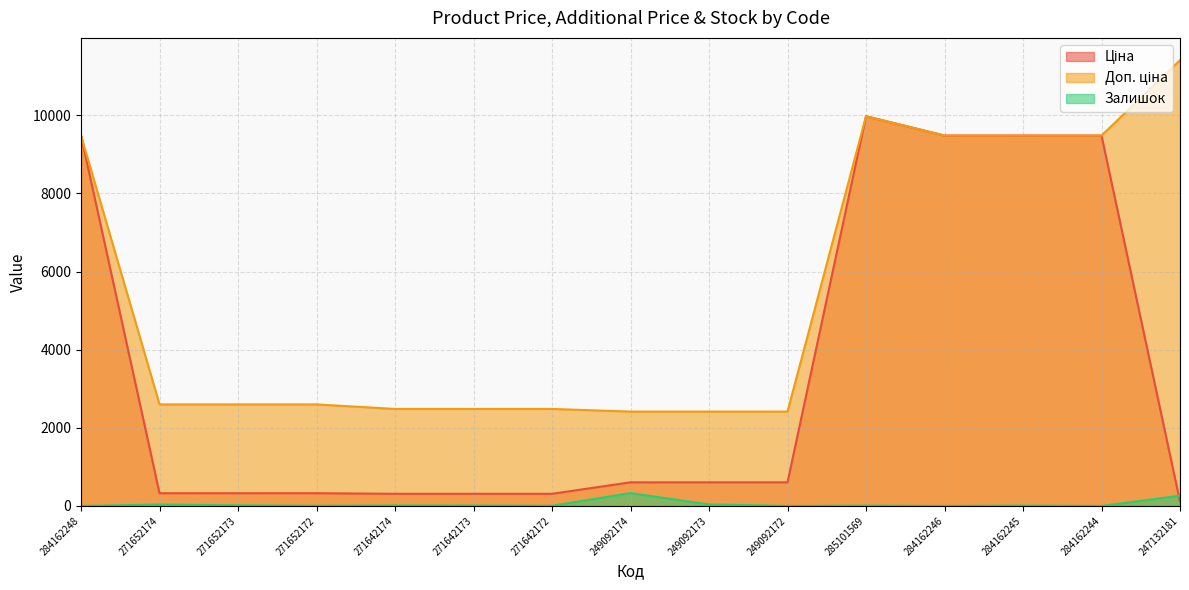

True or false: Залишок has more than 1 interior local peaks.

True